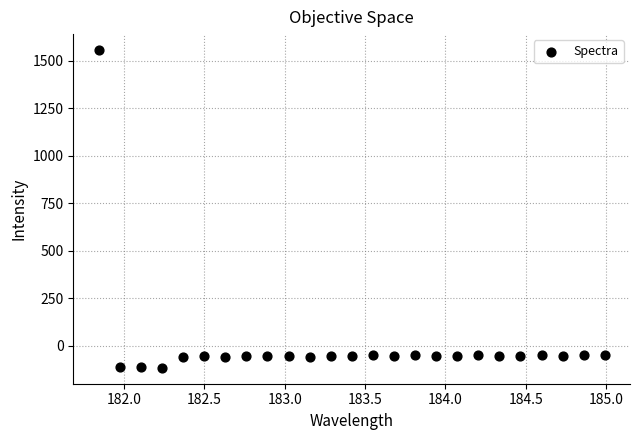

What is the range of Y values (max minus min)?

1671.5